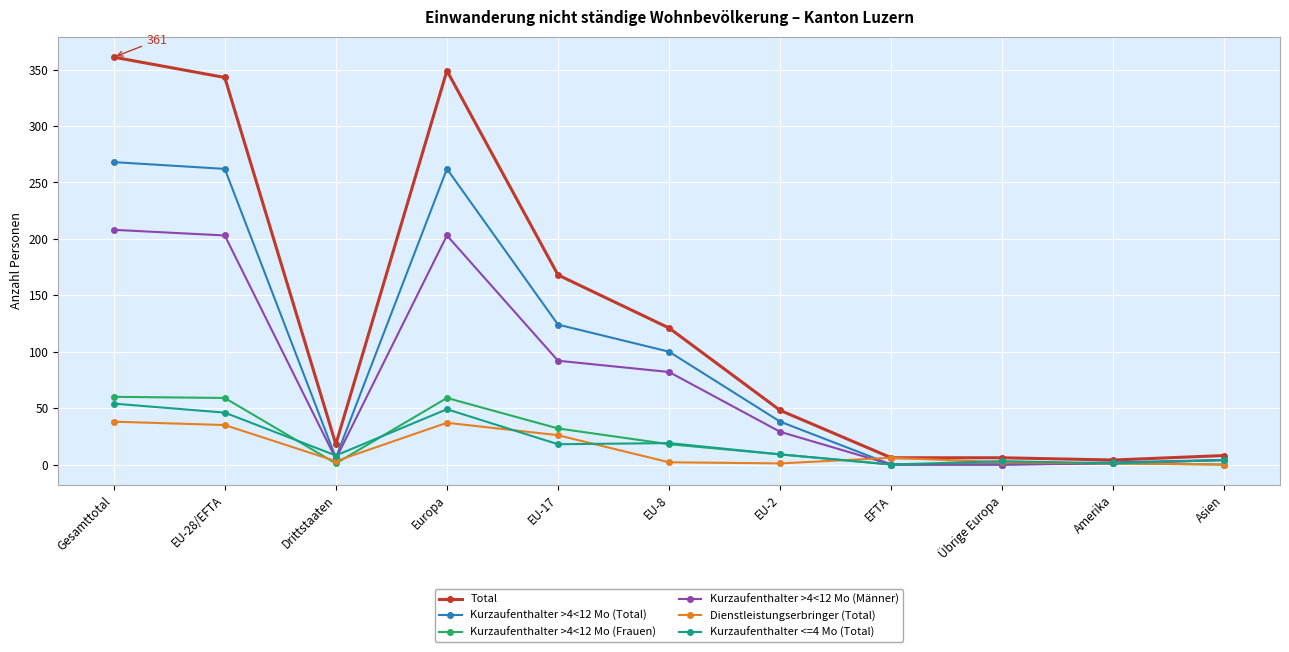

In Kurzaufenthalter >4<12 Mo (Männer), how many points are higher than both neighbors (excluding endpoints)?

1